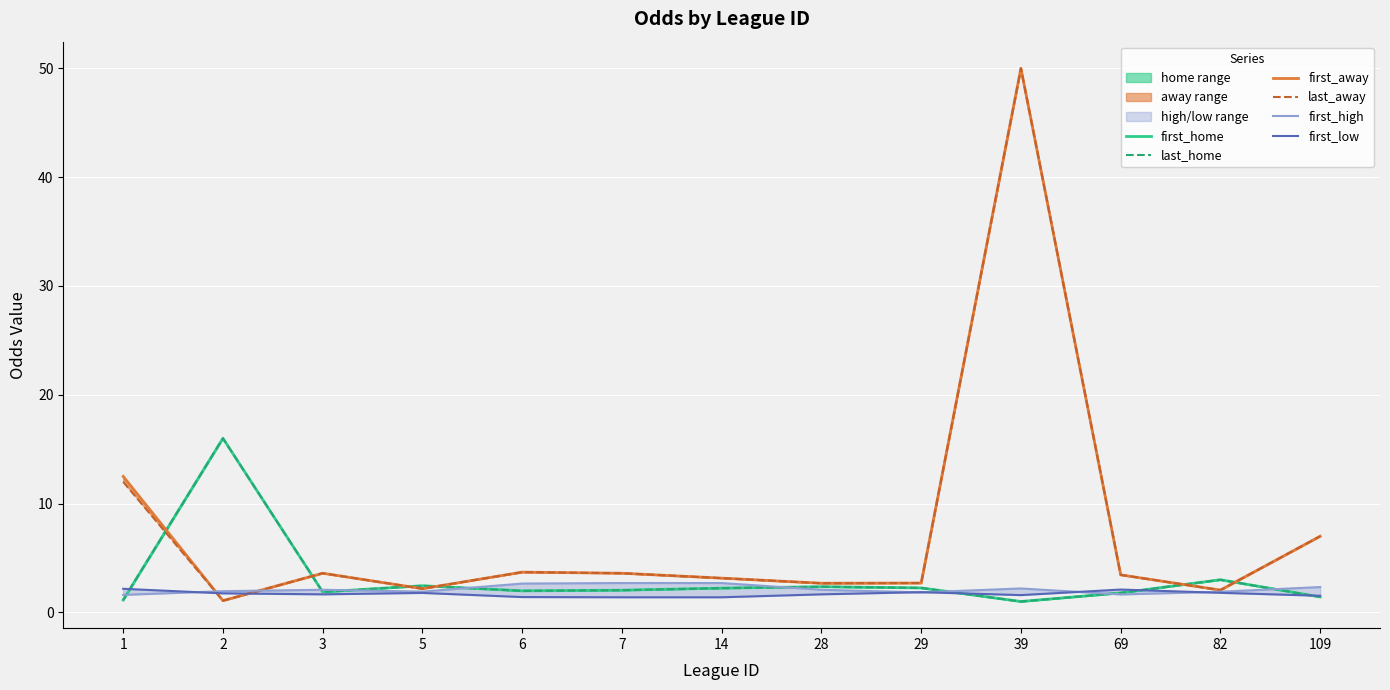

Reading left to right, what are all the values shown in this chart?

first_home: 1=1.1	2=16.0	3=1.9	5=2.5	6=2.0	7=2.0	14=2.2	28=2.4	29=2.2	39=1.0	69=1.8	82=3.0	109=1.4
last_home: 1=1.1	2=16.0	3=1.9	5=2.5	6=2.0	7=2.0	14=2.2	28=2.4	29=2.2	39=1.0	69=1.8	82=3.0	109=1.4
first_away: 1=12.5	2=1.1	3=3.6	5=2.2	6=3.7	7=3.6	14=3.1	28=2.7	29=2.7	39=50.0	69=3.5	82=2.0	109=7.0
last_away: 1=12.0	2=1.1	3=3.6	5=2.2	6=3.7	7=3.6	14=3.1	28=2.7	29=2.7	39=50.0	69=3.5	82=2.0	109=7.0
first_high: 1=1.6	2=1.9	3=2.1	5=1.9	6=2.6	7=2.7	14=2.7	28=2.1	29=1.8	39=2.2	69=1.6	82=1.9	109=2.3
first_low: 1=2.2	2=1.8	3=1.7	5=1.8	6=1.4	7=1.4	14=1.4	28=1.7	29=1.9	39=1.6	69=2.1	82=1.8	109=1.5